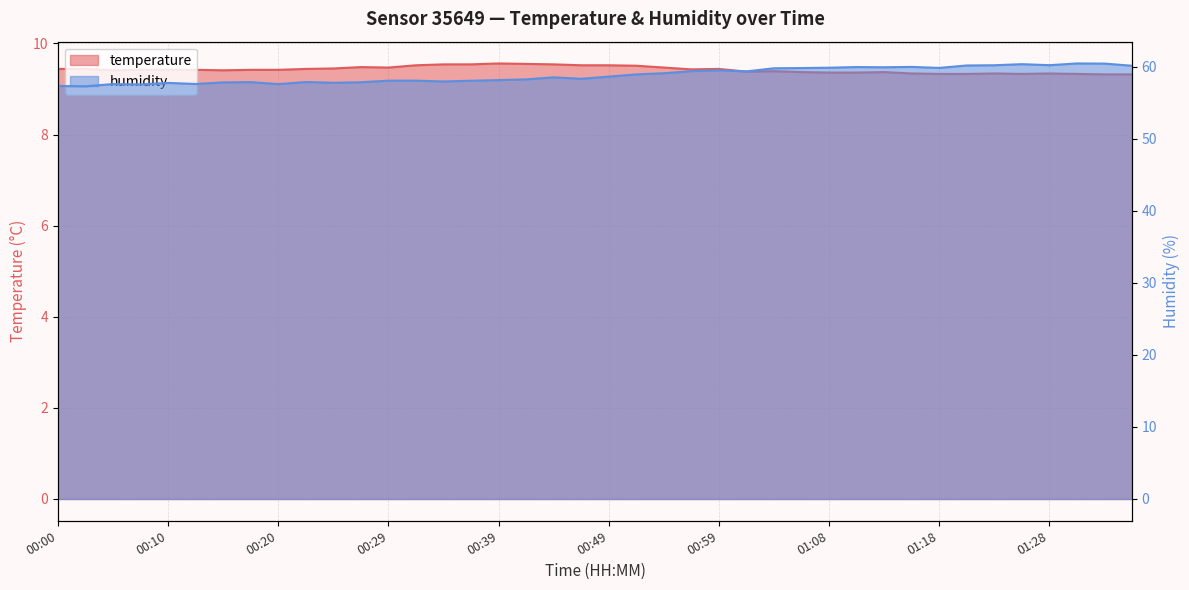

What is the difference between the highest and lowest values at 00:00?

47.9